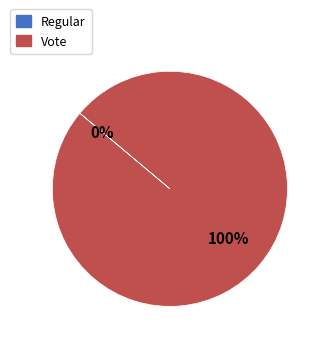

Is there a majority slice in this chart?

Yes